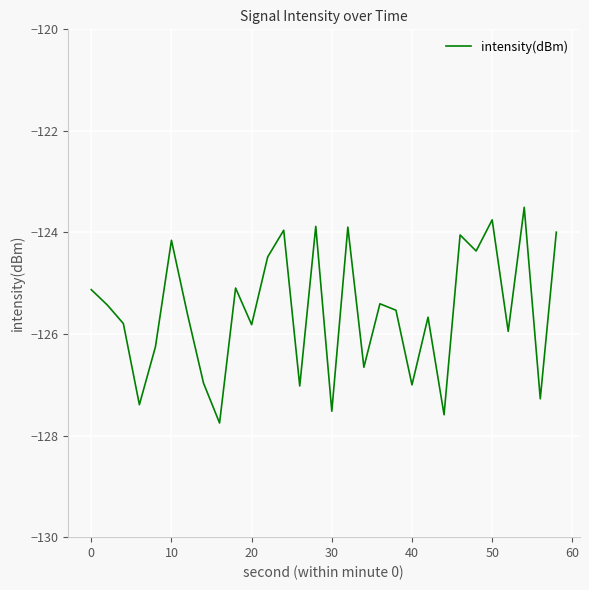

What is the minimum value shown in the chart?

-127.8